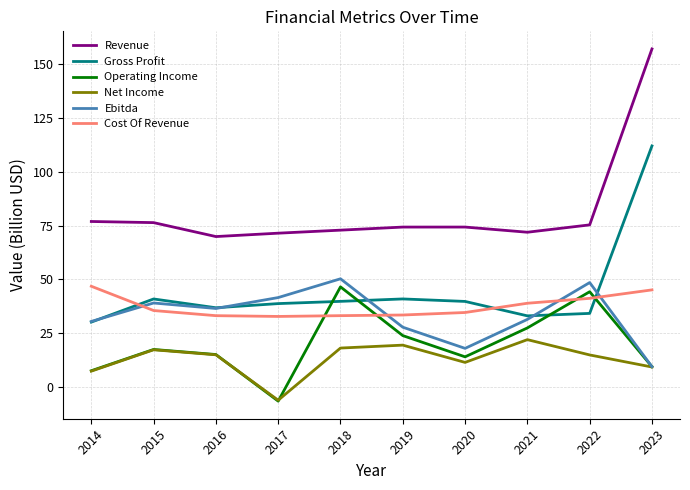

What are all the series names shown in the legend?

Revenue, Gross Profit, Operating Income, Net Income, Ebitda, Cost Of Revenue